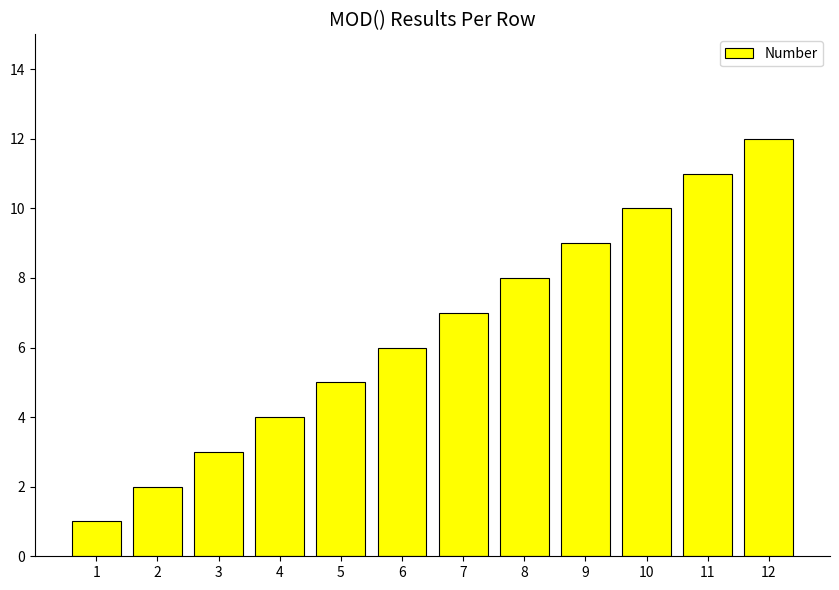

Reading left to right, transcribe all the data shown in this chart.

1=1	2=2	3=3	4=4	5=5	6=6	7=7	8=8	9=9	10=10	11=11	12=12